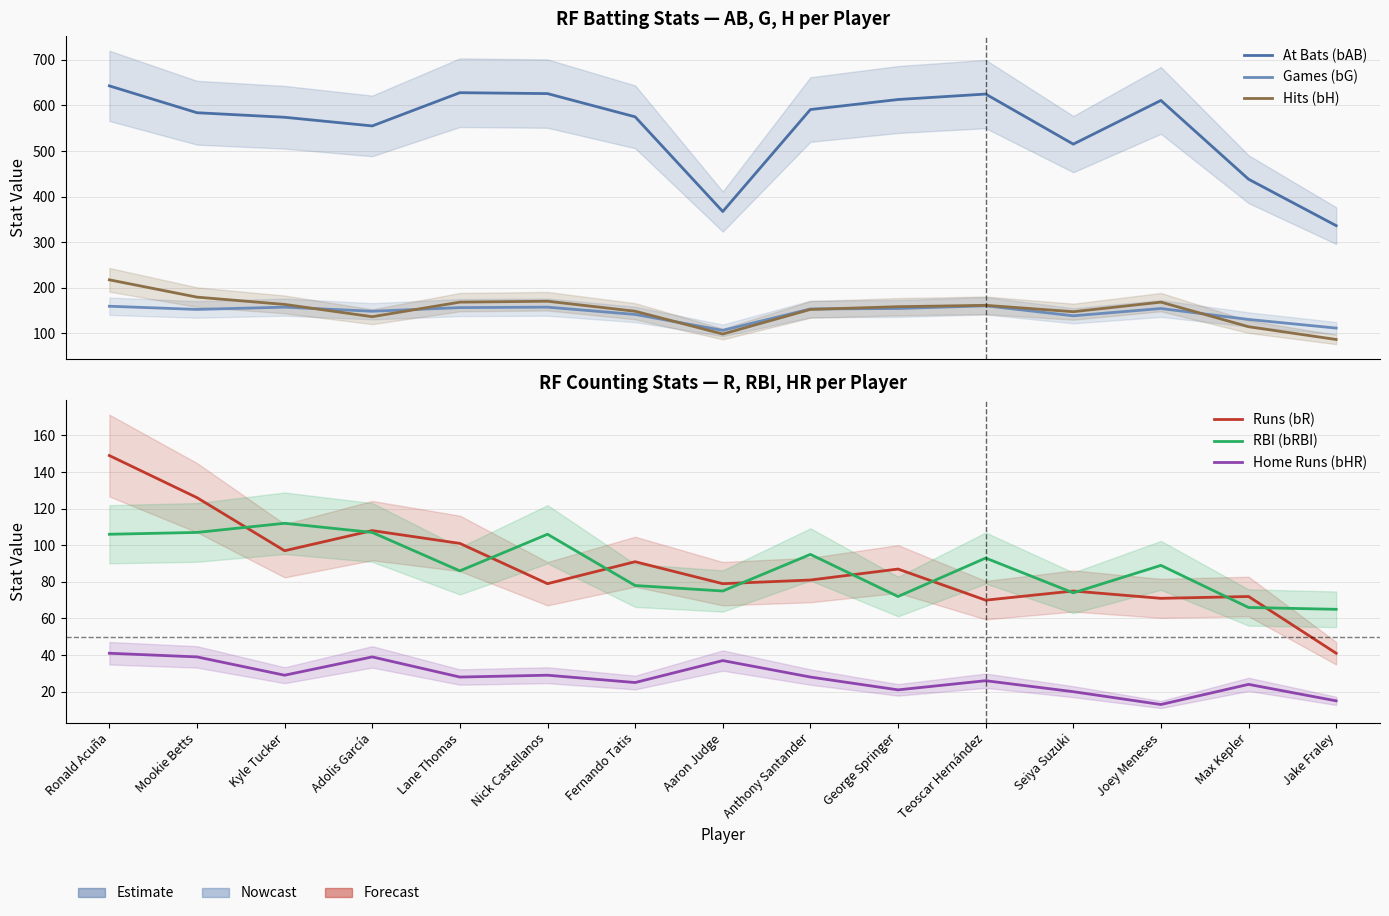

How many interior local peaks does the Hits (bH) series have?

3